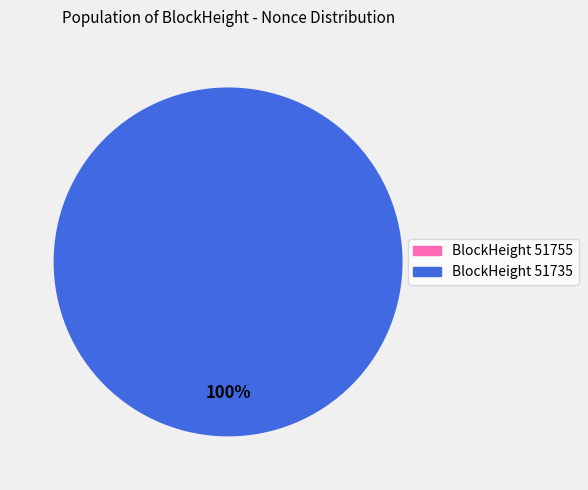

Is it true that 51755 is 5% of the pie?

False